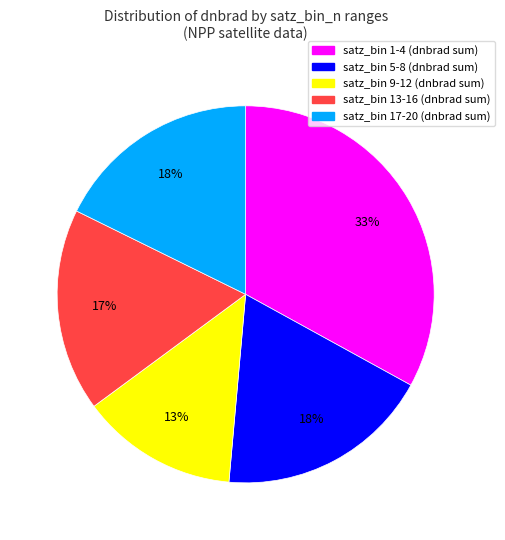

To the nearest percent, what is the difference between the largest and smallest slice percentages?

20%